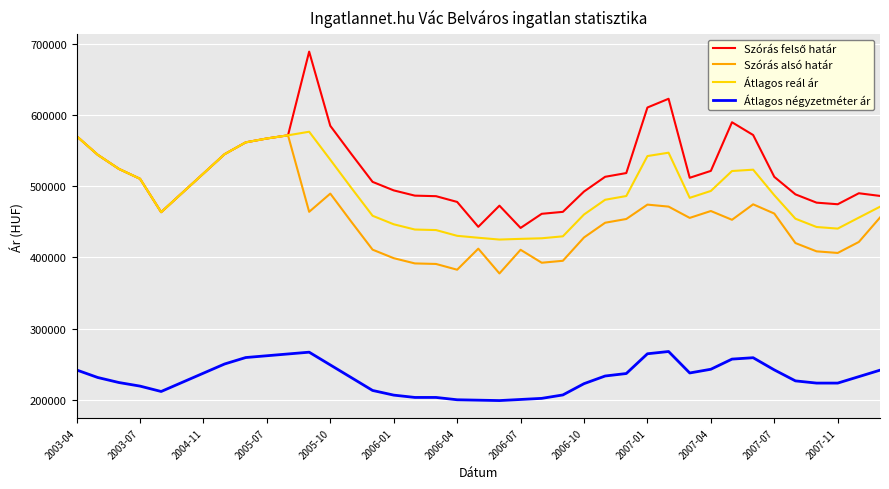

True or false: Átlagos reál ár and Átlagos négyzetméter ár cross at least once.

False